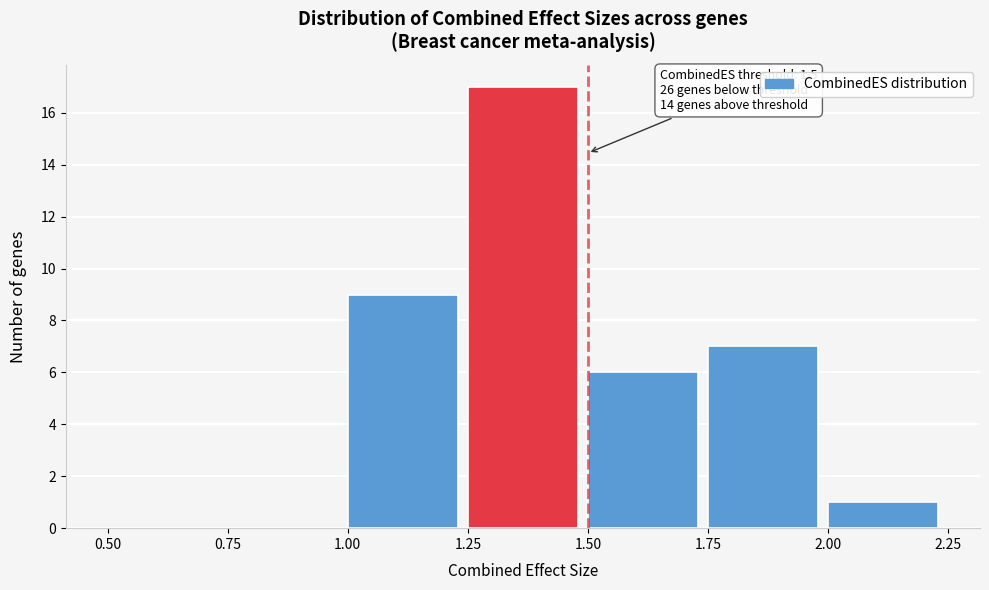

Over which range of the x-axis is the bar tallest?

1.25 to 1.50